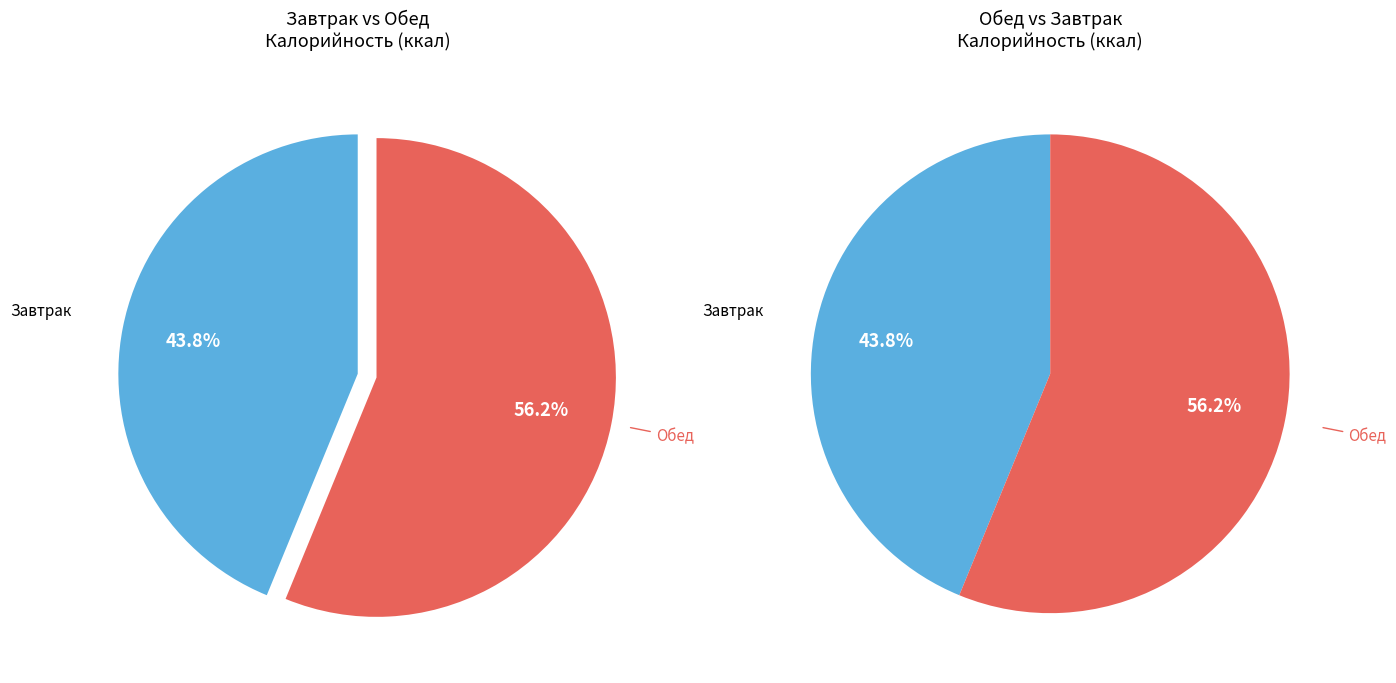

How many slices are in this pie chart?

2